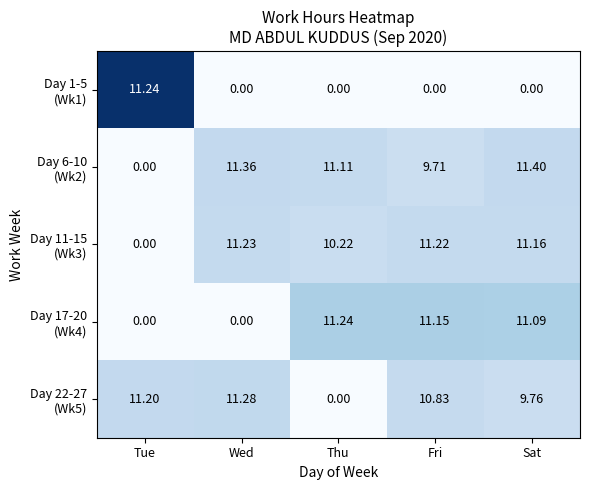

At which category does the chart reach its peak across all series?

Sat